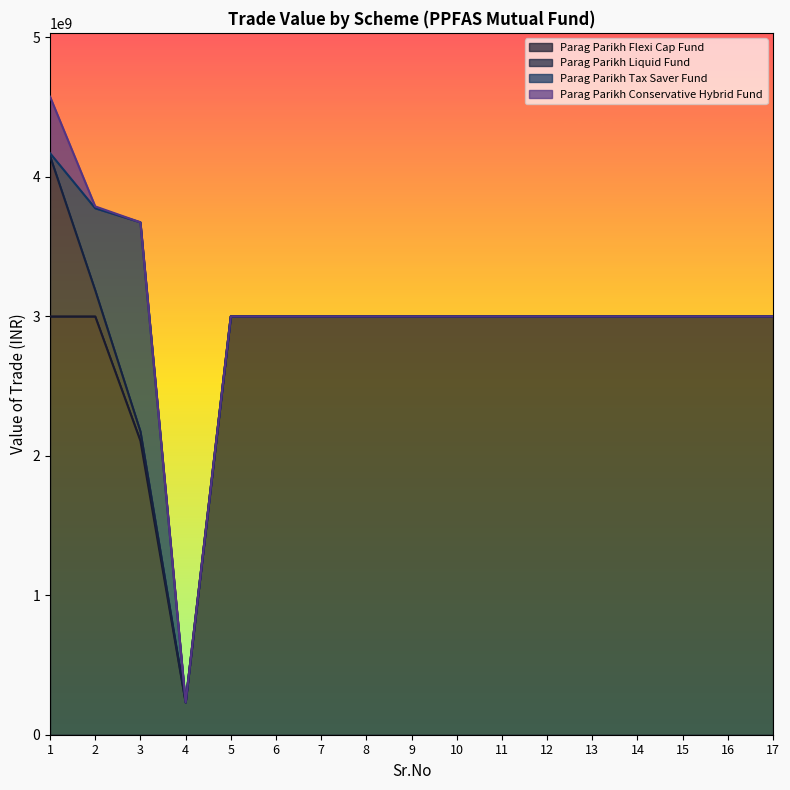

How many lines are shown in the chart?

4